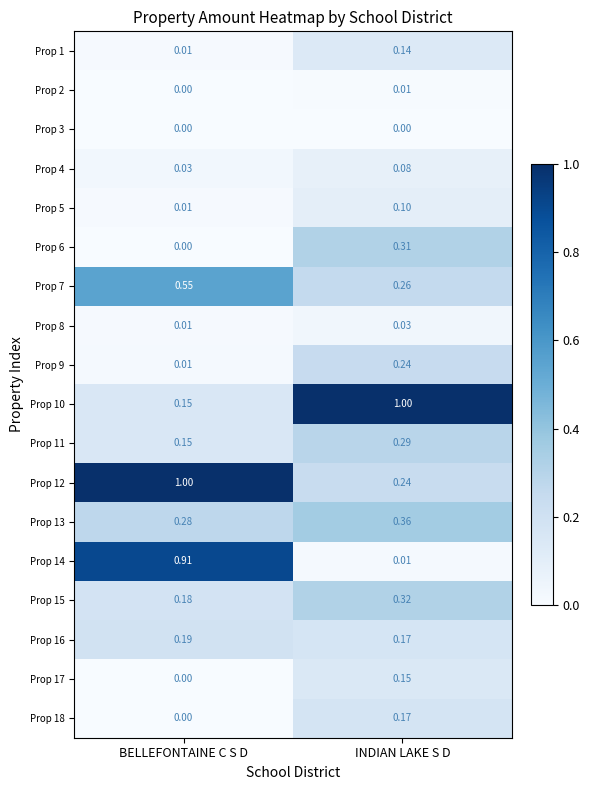

Is the value of Prop 18 at INDIAN LAKE S D greater than the value of Prop 9 at INDIAN LAKE S D?

No